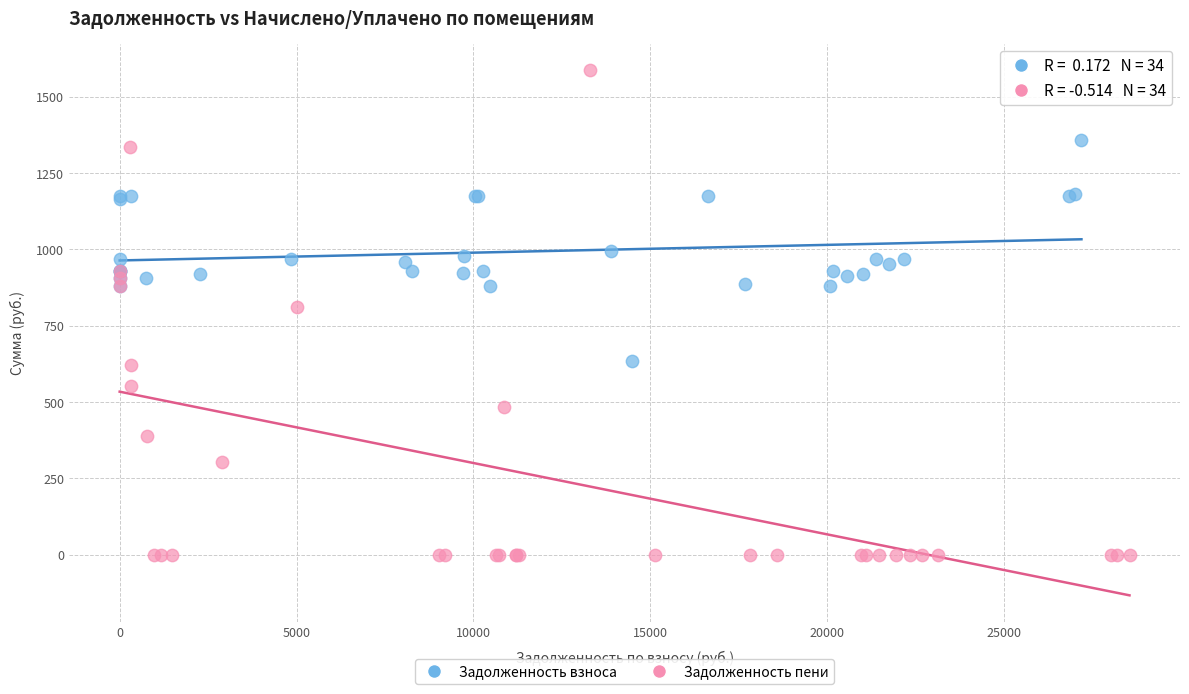

Which series contains the highest Y value?

Задолженность пени